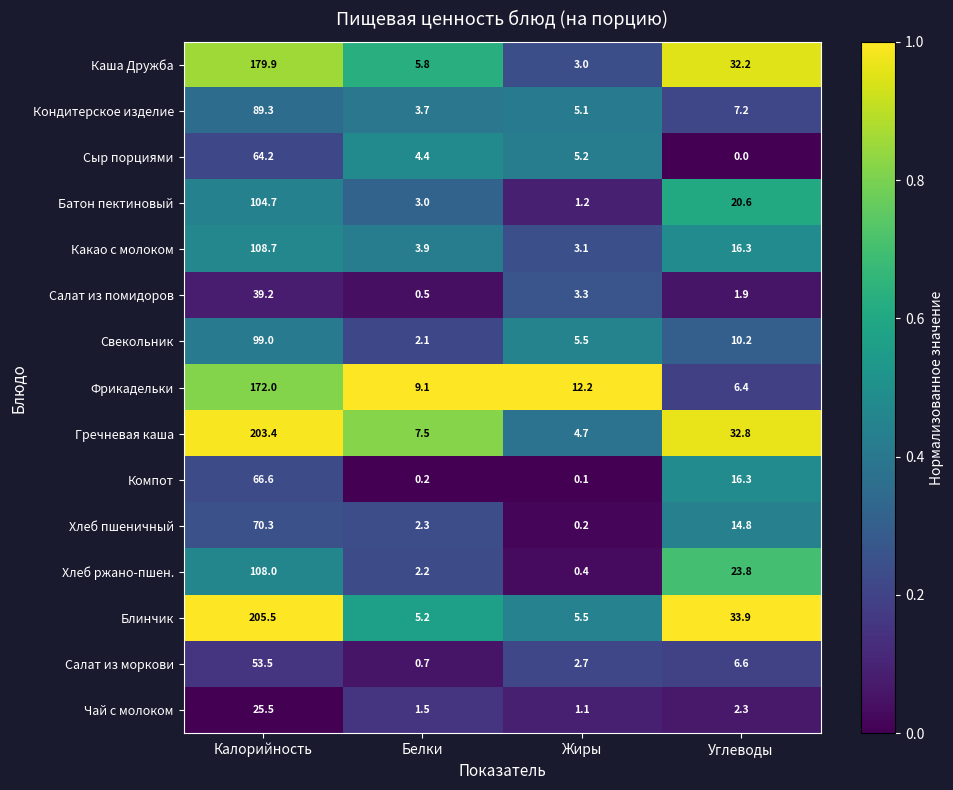

Is it true that Каша Дружба equals 10.2 at Белки?

False